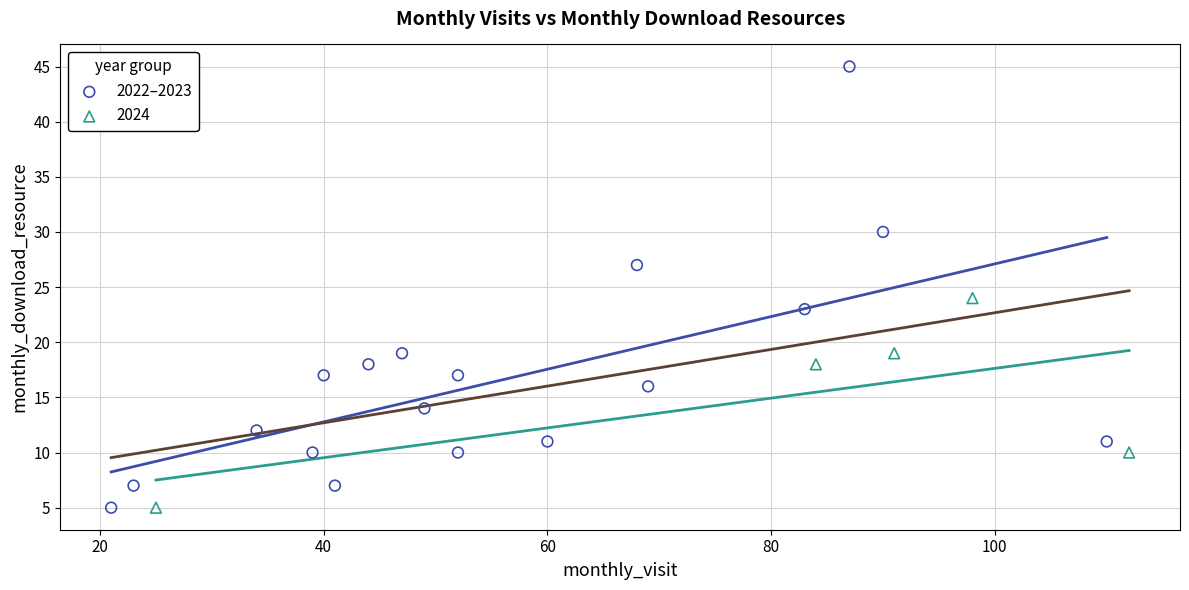

Which series has the widest spread of Y values?

2022–2023